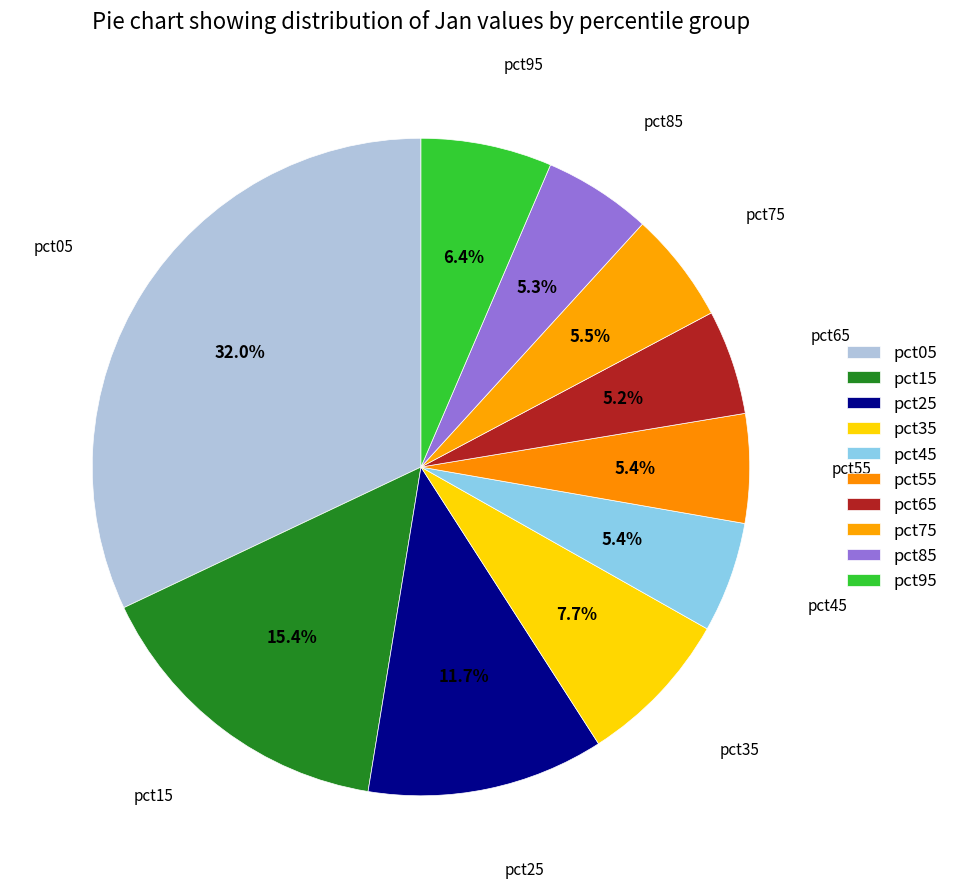

Between pct35 and pct25, which is larger?

pct25